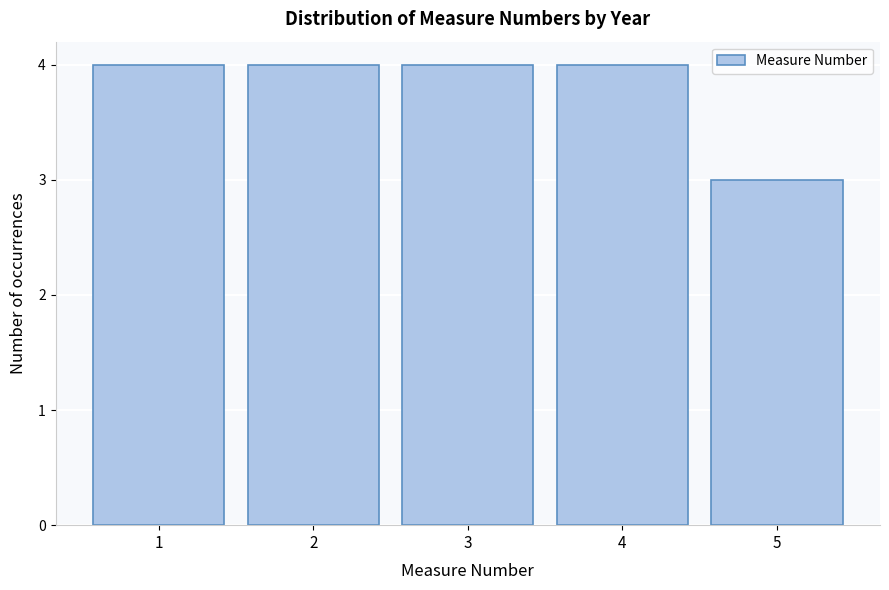

Reading left to right, list every bar in this chart as the range it spans on the x-axis followed by its height. The values are not printed on the chart, so give them approximately, as read against the axis.

0.5 to 1.5: 4
1.5 to 2.5: 4
2.5 to 3.5: 4
3.5 to 4.5: 4
4.5 to 5.5: 3